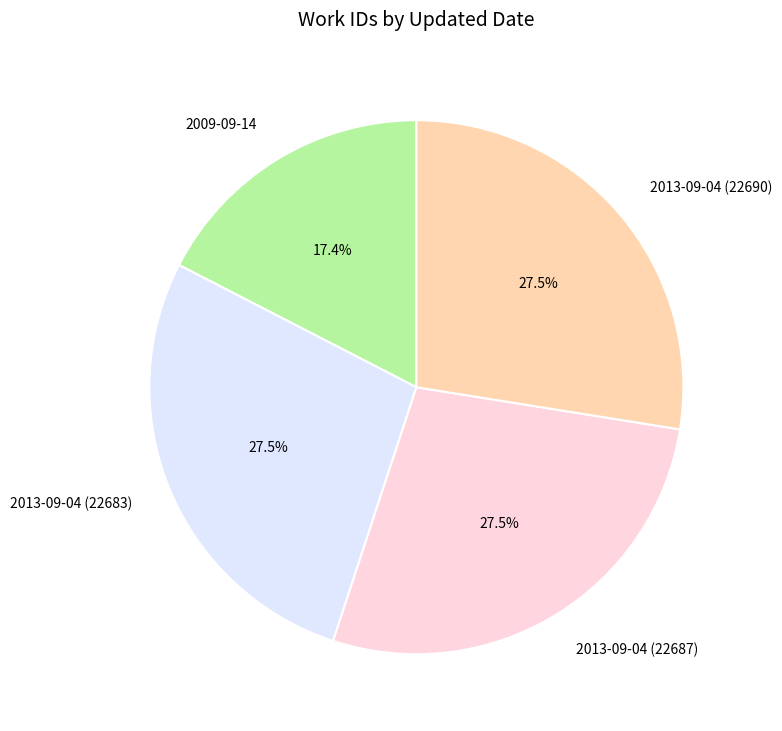

To the nearest percent, what is the combined percentage of 2013-09-04 (22687) and 2013-09-04 (22690)?

55%